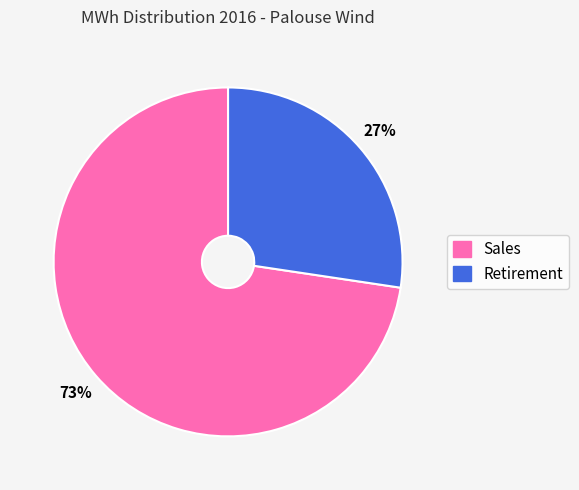

Rank the categories by value from lowest to highest.

Retirement, Sales